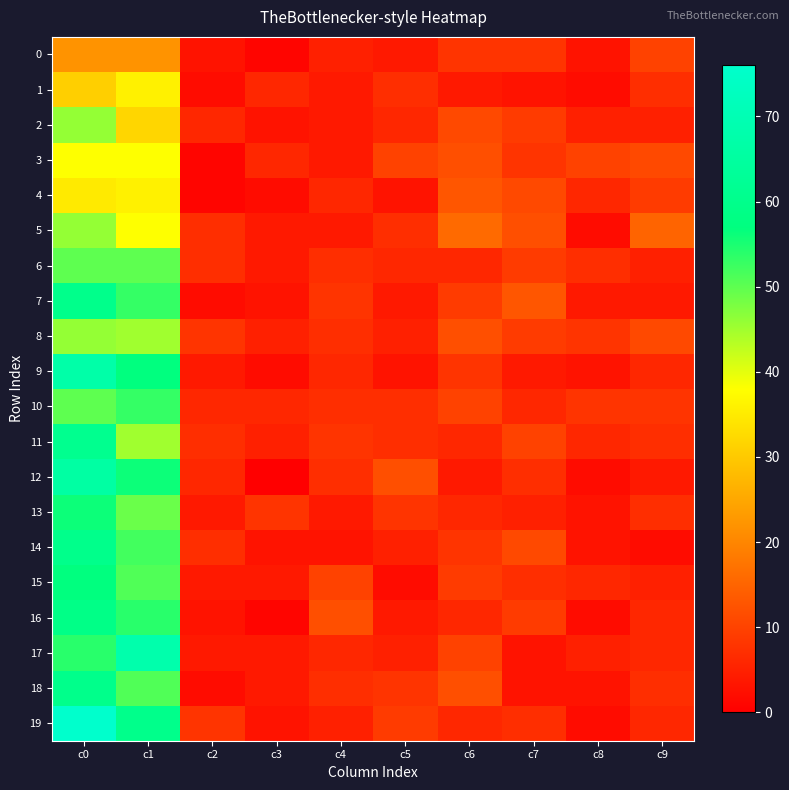

Reading right to left, extract all data points from this chart.

0: c9=10	c8=3	c7=8	c6=8	c5=4	c4=5	c3=1	c2=3	c1=22	c0=22
1: c9=7	c8=2	c7=3	c6=4	c5=7	c4=4	c3=6	c2=2	c1=36	c0=31
2: c9=5	c8=5	c7=9	c6=11	c5=6	c4=4	c3=3	c2=6	c1=32	c0=46
3: c9=11	c8=10	c7=8	c6=12	c5=10	c4=4	c3=6	c2=1	c1=38	c0=38
4: c9=9	c8=6	c7=11	c6=13	c5=3	c4=6	c3=2	c2=1	c1=36	c0=35
5: c9=15	c8=2	c7=12	c6=16	c5=7	c4=4	c3=4	c2=7	c1=38	c0=46
6: c9=5	c8=7	c7=9	c6=6	c5=6	c4=7	c3=4	c2=7	c1=50	c0=50
7: c9=4	c8=4	c7=13	c6=9	c5=4	c4=8	c3=3	c2=2	c1=53	c0=60
8: c9=11	c8=8	c7=9	c6=12	c5=5	c4=7	c3=5	c2=8	c1=45	c0=46
9: c9=6	c8=3	c7=4	c6=8	c5=3	c4=6	c3=2	c2=4	c1=57	c0=67
10: c9=8	c8=8	c7=6	c6=10	c5=7	c4=7	c3=6	c2=6	c1=53	c0=50
11: c9=7	c8=6	c7=10	c6=6	c5=7	c4=8	c3=5	c2=7	c1=45	c0=61
12: c9=4	c8=2	c7=7	c6=4	c5=12	c4=7	c3=0	c2=6	c1=56	c0=66
13: c9=7	c8=3	c7=5	c6=6	c5=8	c4=4	c3=8	c2=4	c1=49	c0=56
14: c9=2	c8=3	c7=11	c6=8	c5=5	c4=3	c3=3	c2=7	c1=52	c0=60
15: c9=5	c8=6	c7=7	c6=9	c5=2	c4=10	c3=4	c2=4	c1=51	c0=57
16: c9=6	c8=2	c7=9	c6=6	c5=4	c4=12	c3=1	c2=3	c1=54	c0=59
17: c9=6	c8=5	c7=3	c6=10	c5=5	c4=6	c3=4	c2=4	c1=68	c0=54
18: c9=7	c8=3	c7=3	c6=12	c5=8	c4=7	c3=4	c2=2	c1=51	c0=60
19: c9=6	c8=2	c7=7	c6=6	c5=9	c4=5	c3=3	c2=8	c1=60	c0=76